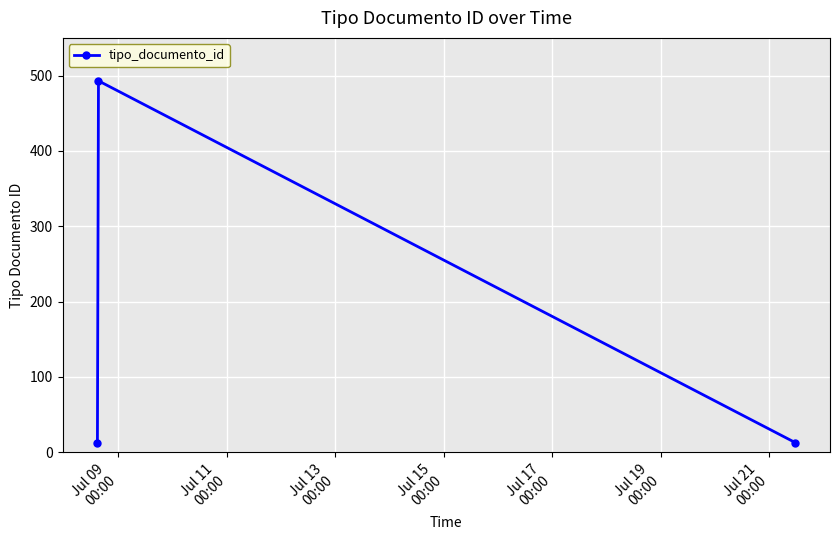

What is the value of the 3rd point from the left?

13